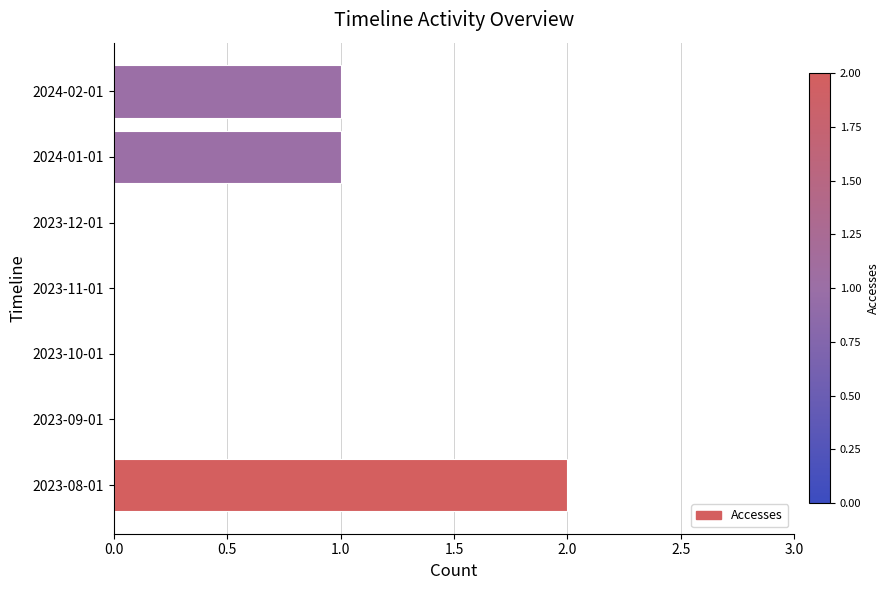

Which category has the highest value across all series?

2023-08-01